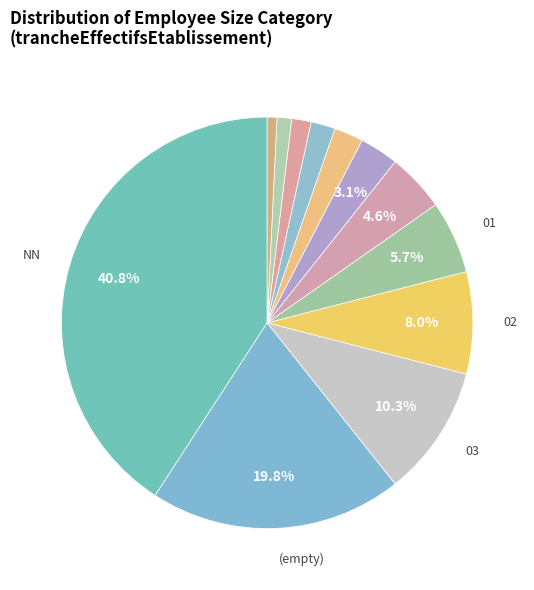

How many segments does this pie chart have?

12